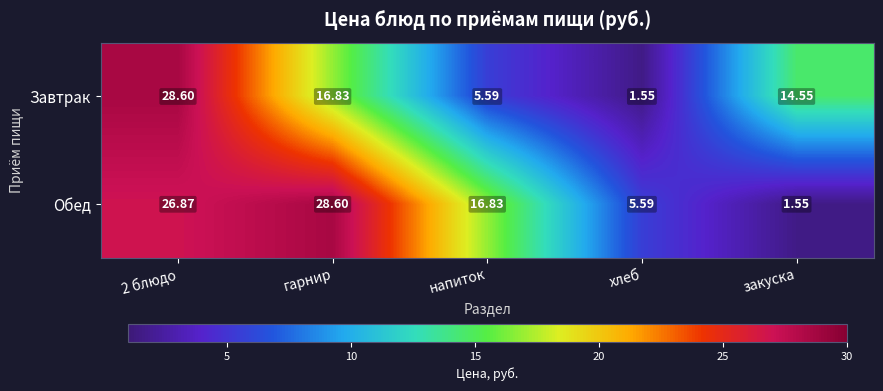

Count the number of categories in the chart.

5